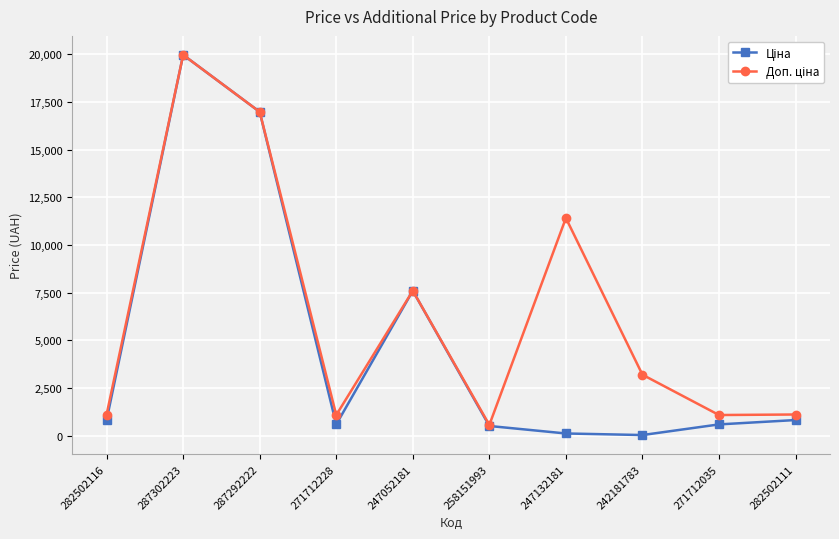

What is the spread (max minus min) of values at 282502111?

290.7